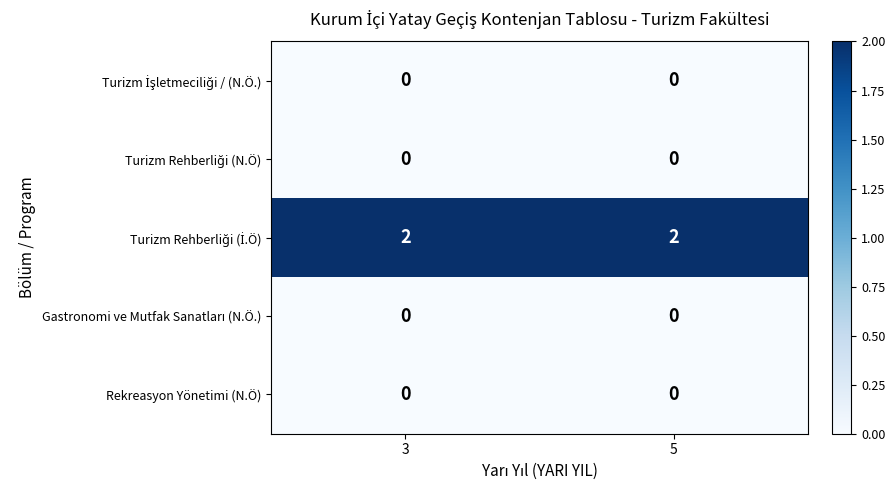

The Rekreasyon Yönetimi (N.Ö) series shows 0 at 3. True or false?

True